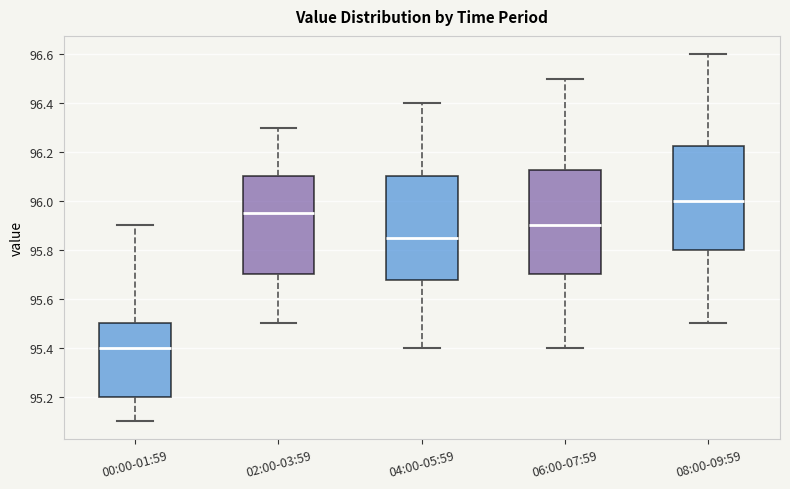

Reading left to right, transcribe this box plot: for each box, give where its median line is, the range the box spans, and where its two whiskers end, as read against the y-axis. The values are not printed on the chart, so give them approximately, as read against the axis.

00:00-01:59: median 95.40, box 95.20 to 95.50, whiskers 95.10 to 95.90
02:00-03:59: median 95.96, box 95.70 to 96.10, whiskers 95.50 to 96.30
04:00-05:59: median 95.86, box 95.68 to 96.10, whiskers 95.40 to 96.40
06:00-07:59: median 95.90, box 95.70 to 96.12, whiskers 95.40 to 96.50
08:00-09:59: median 96.00, box 95.80 to 96.22, whiskers 95.50 to 96.60